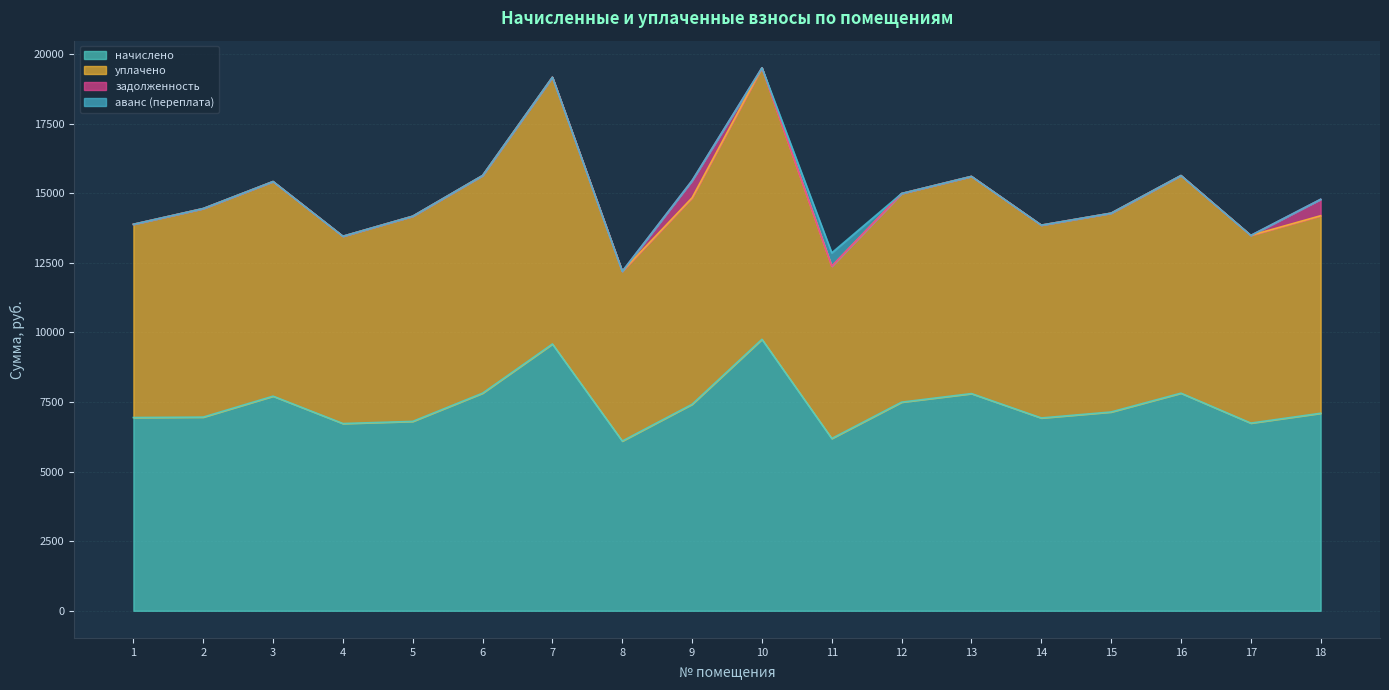

At which label does уплачено reach its peak?

10